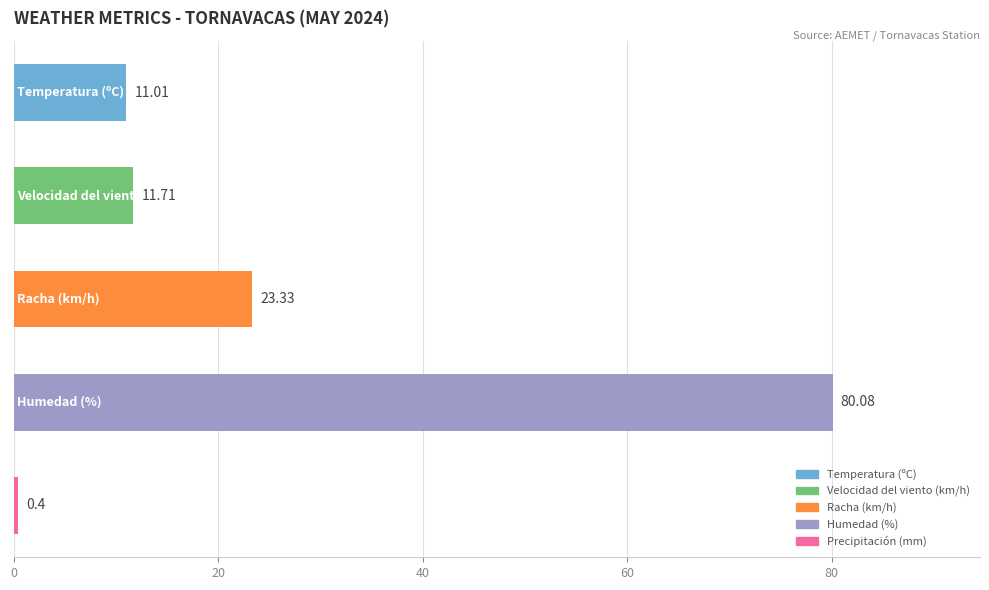

What is the sum of all values?

126.5